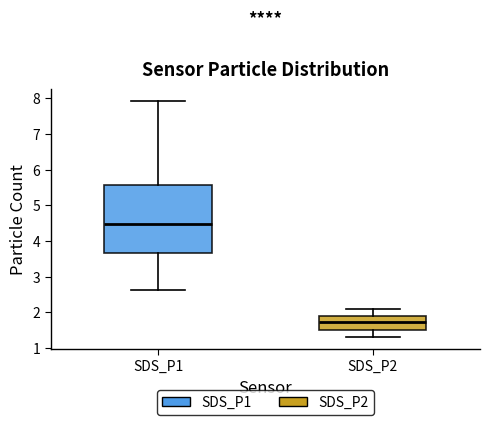

Which box's median line is the lowest?

SDS_P2